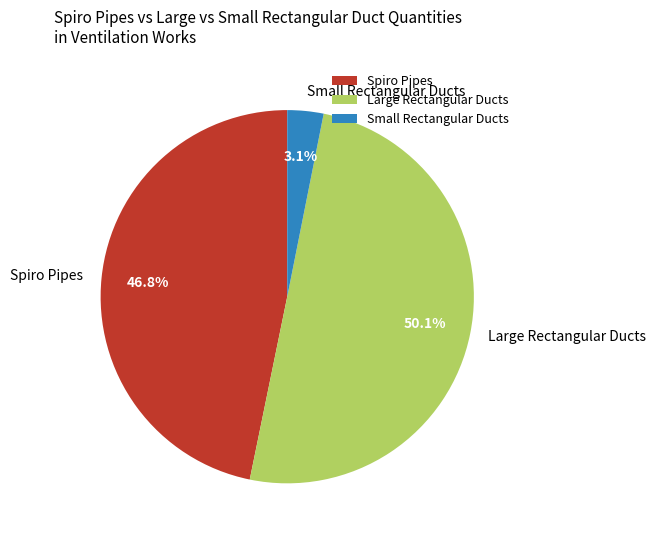

Which slice is the smallest?

Small Rectangular Ducts